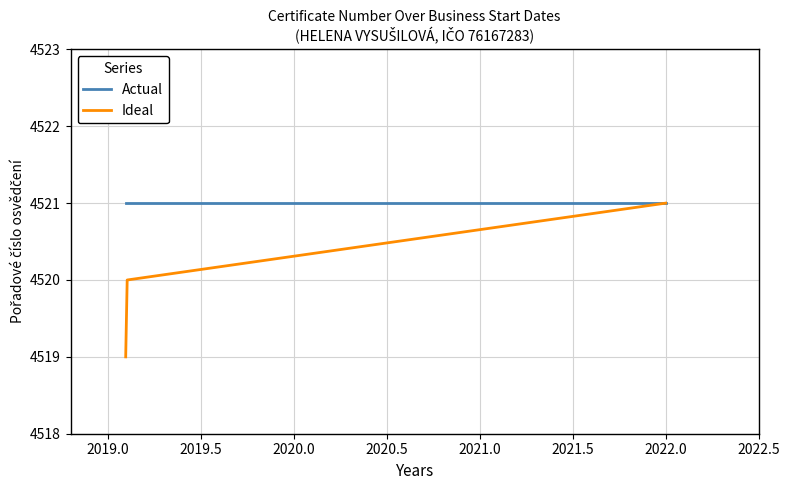

What is the lowest value of the Ideal series?

4519